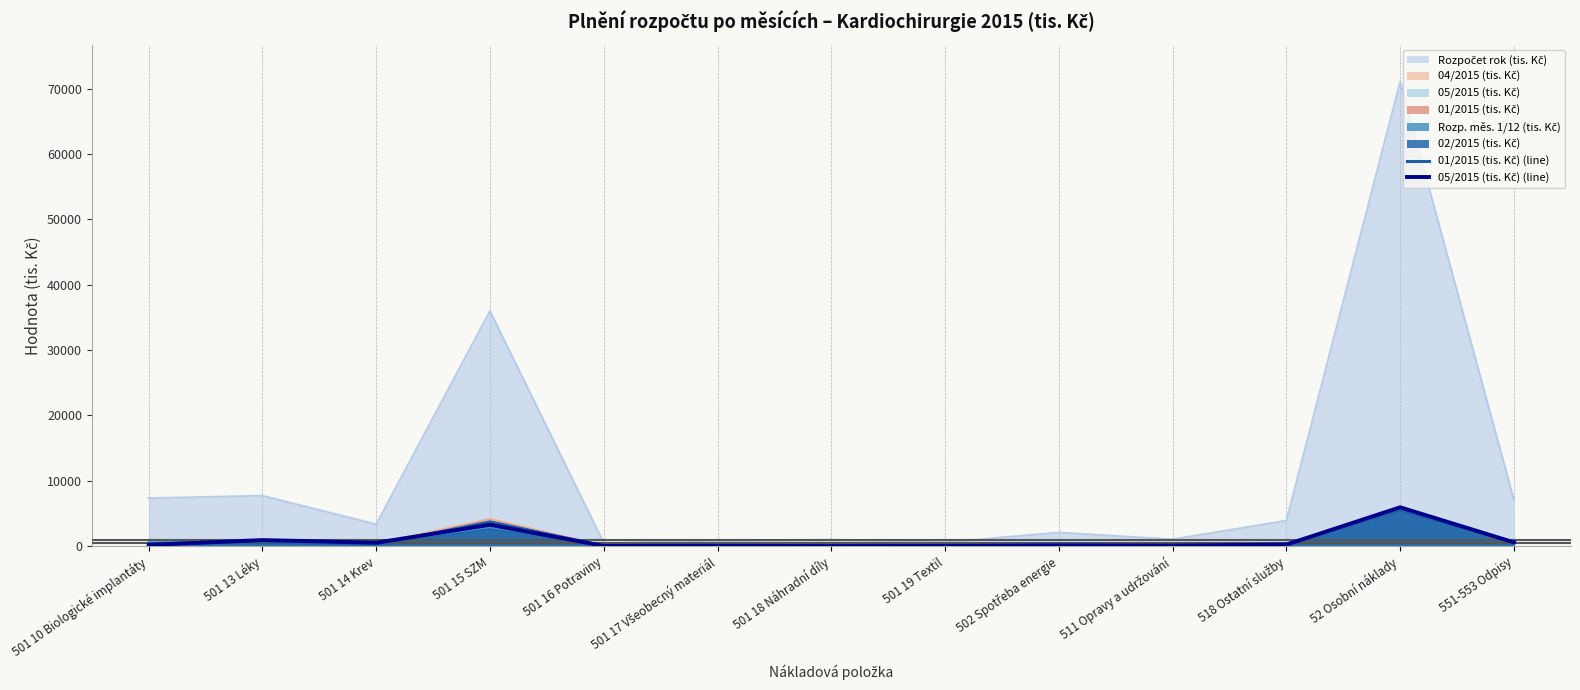

At which category does 05/2015 (tis. Kč) (line) reach its first local peak?

501 13 Léky